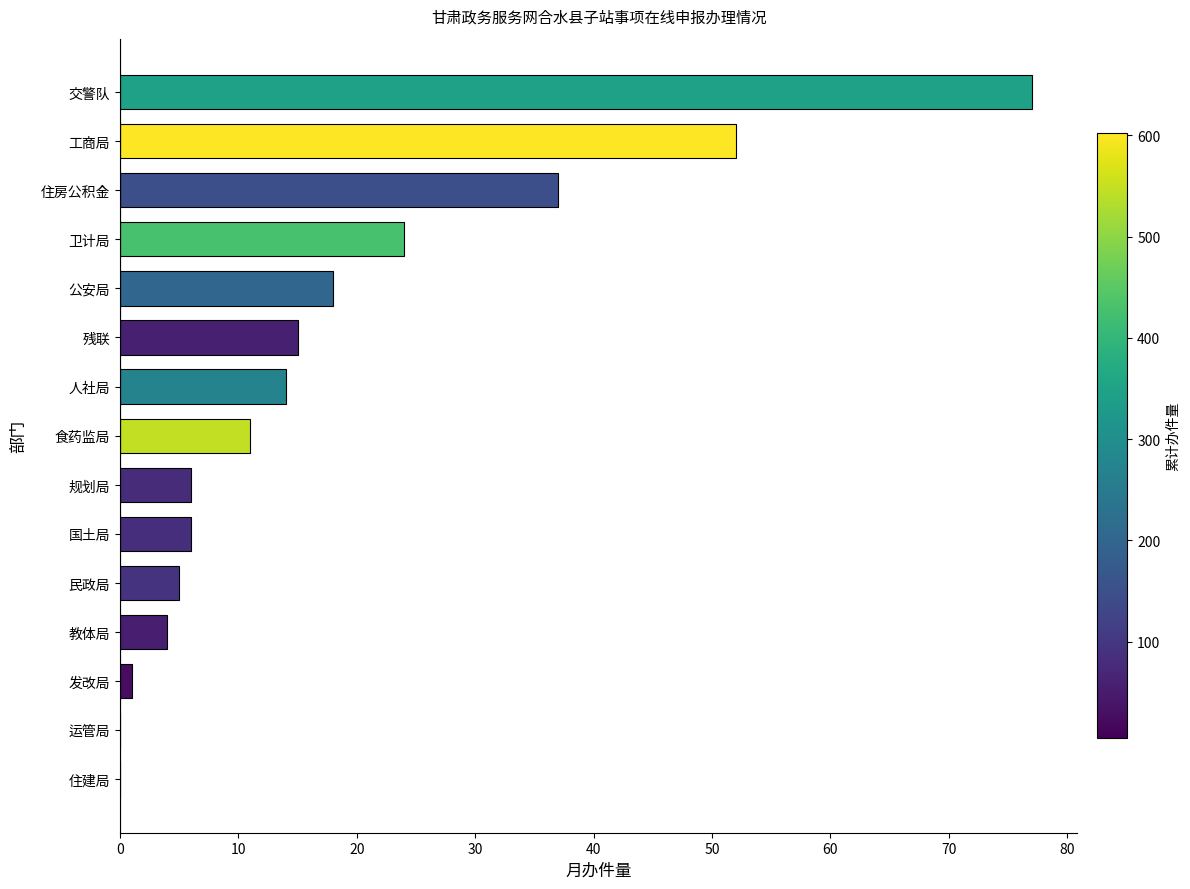

The value at 工商局 is 52. True or false?

True